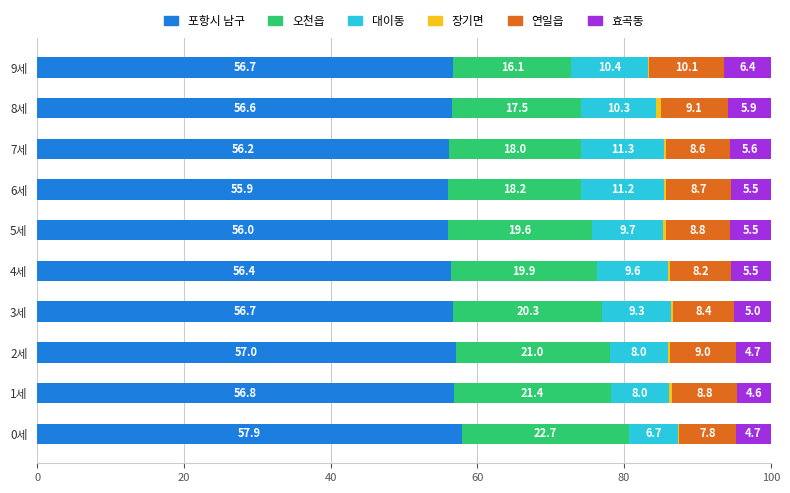

The value of 포항시 남구 at 7세 is 56.2. True or false?

True